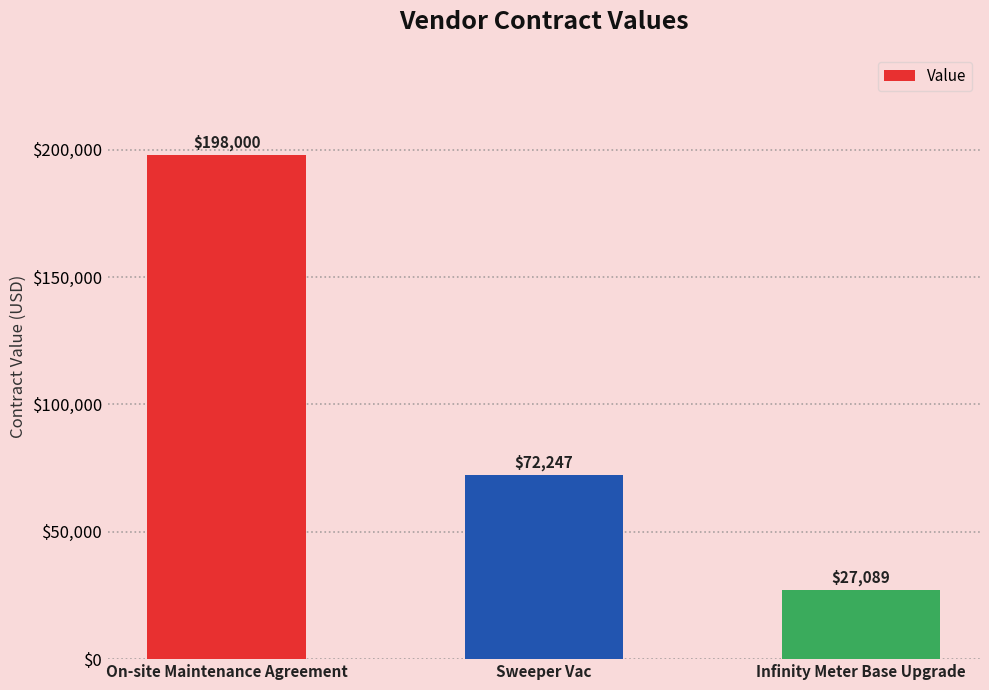

Is it true that the value at On-site Maintenance Agreement is 198000.0?

True